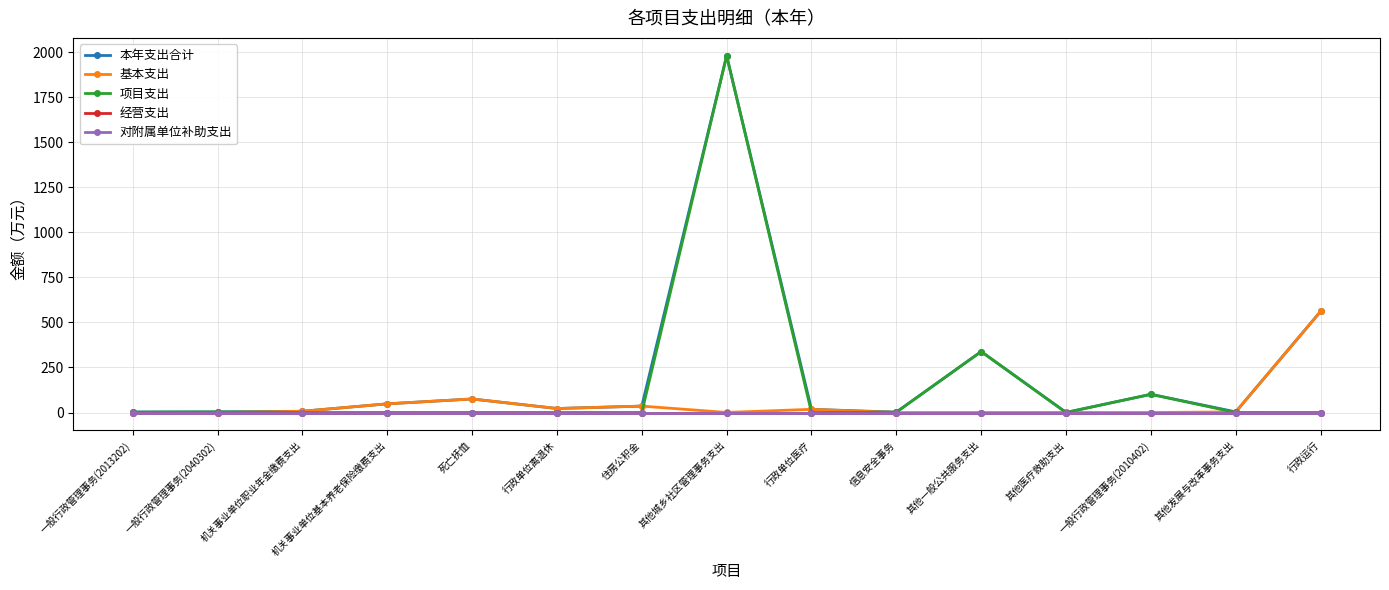

Is it true that 基本支出 equals 0.0 at 一般行政管理事务(2040302)?

True